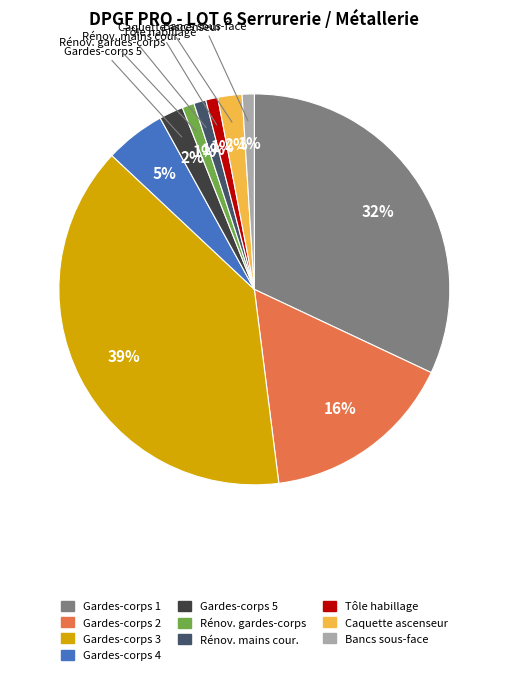

Is there a majority slice in this chart?

No